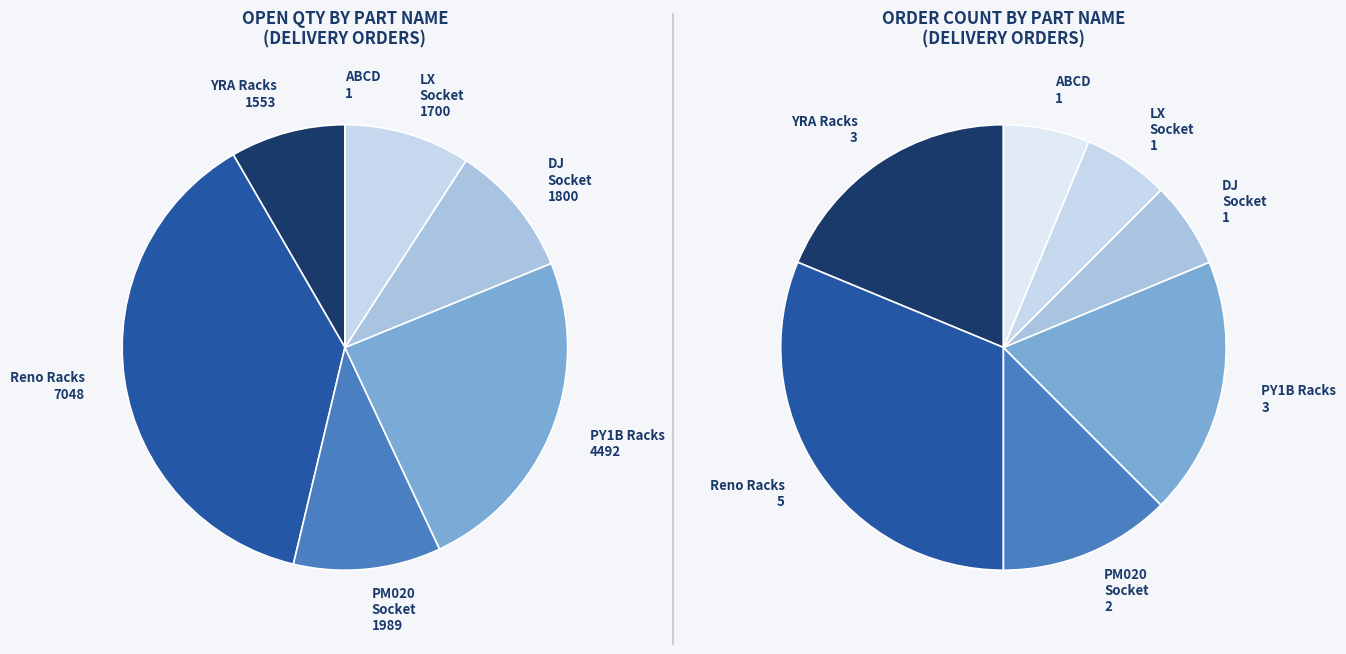

To the nearest percent, what percentage of the pie is Steering Racks - PY1B?

24%